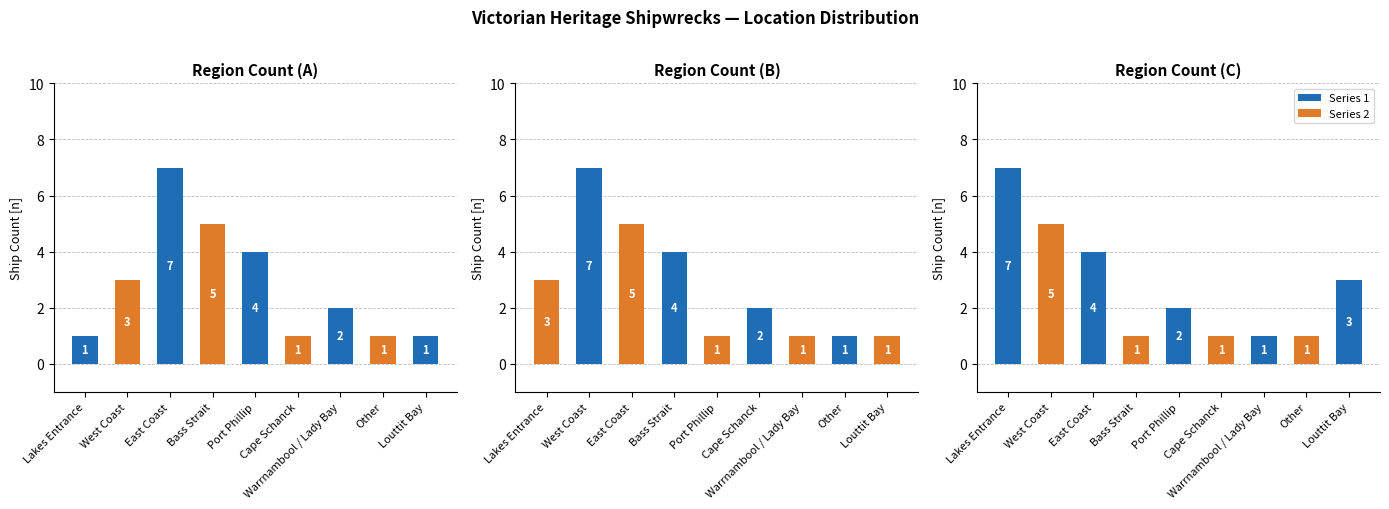

The Series 2 series shows 0 at Lakes Entrance. True or false?

True